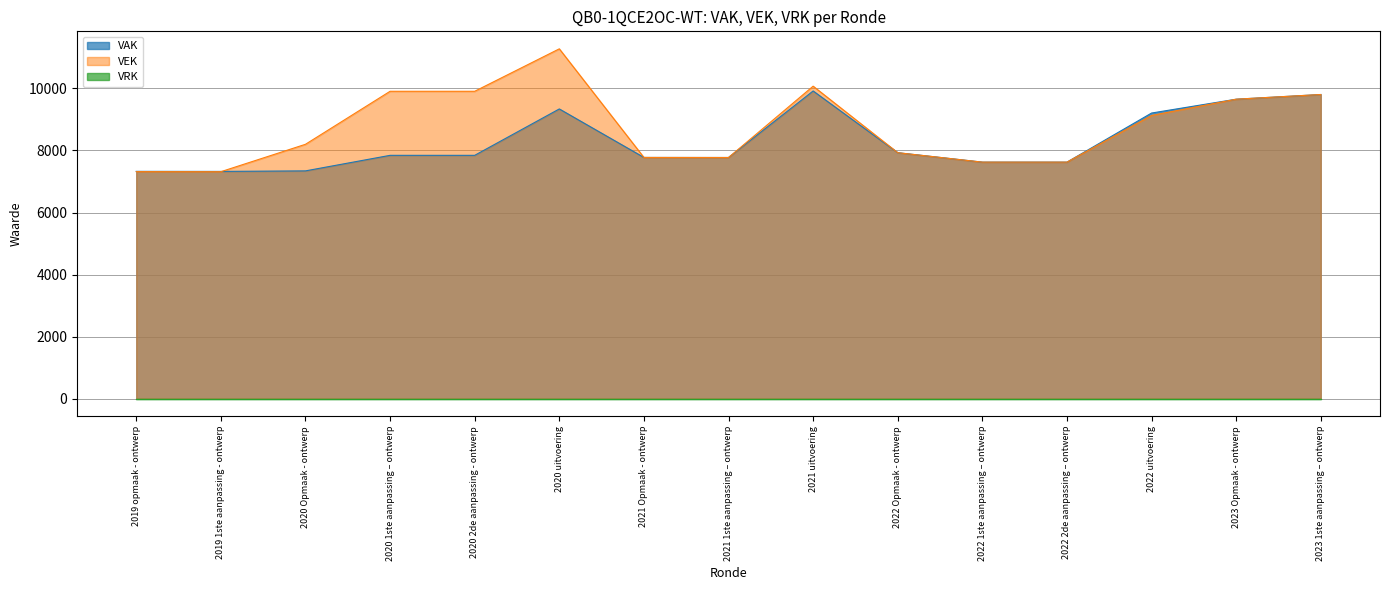

True or false: VEK has a value of 7624 at 2022 2de aanpassing – ontwerp.

True